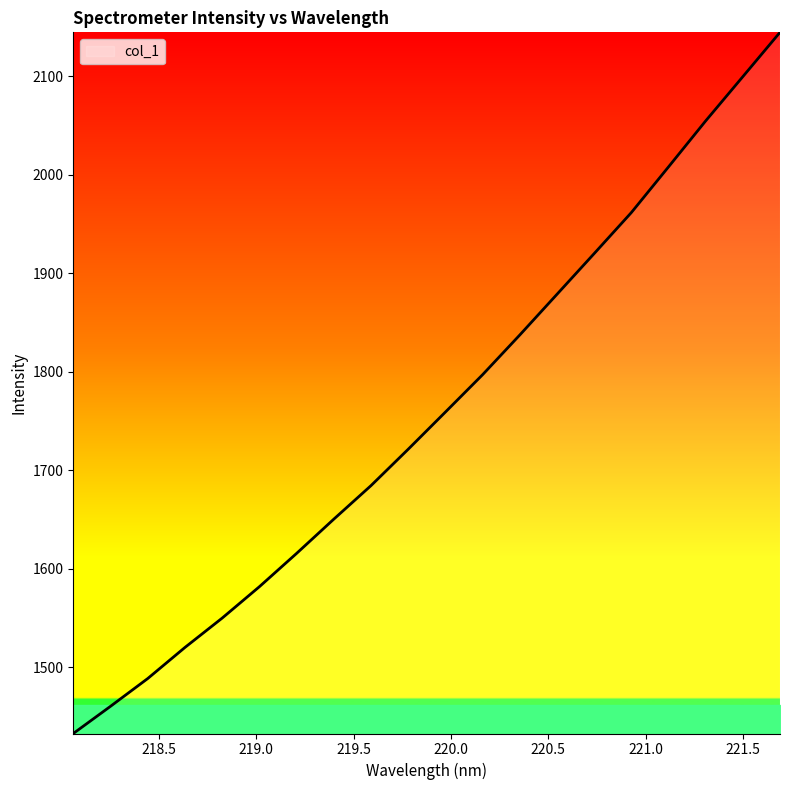

What is the difference between the second highest and second lowest values?

639.2